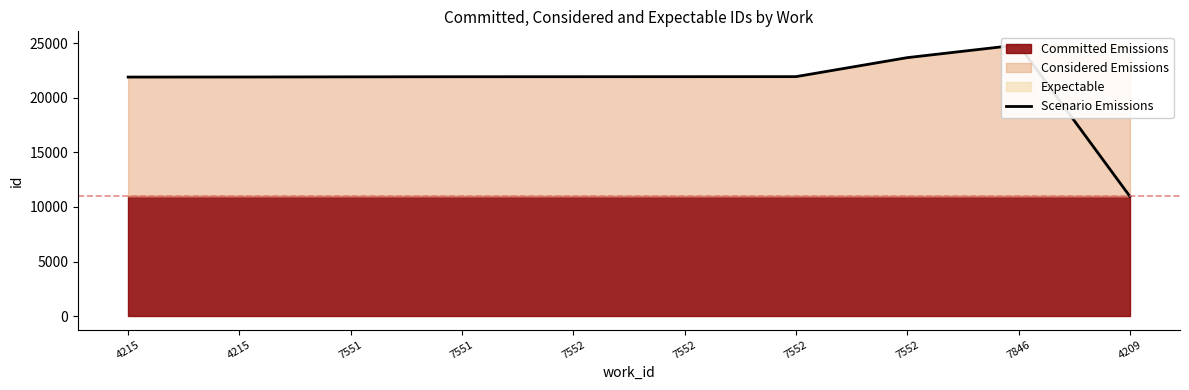

True or false: the data shows 31031 at 7551.

False